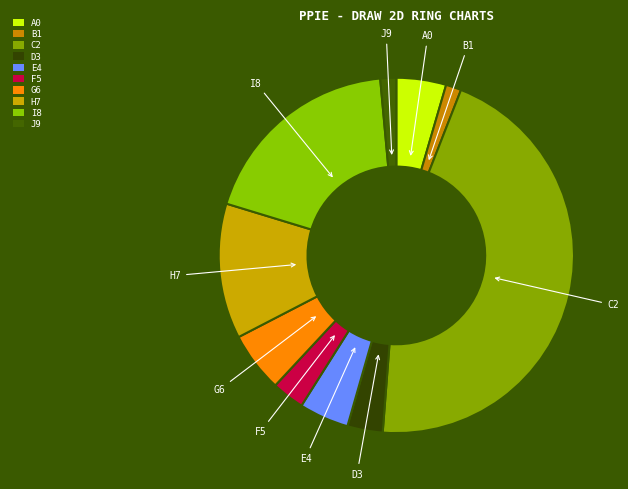

Is there any slice that represents more than half of the pie?

No